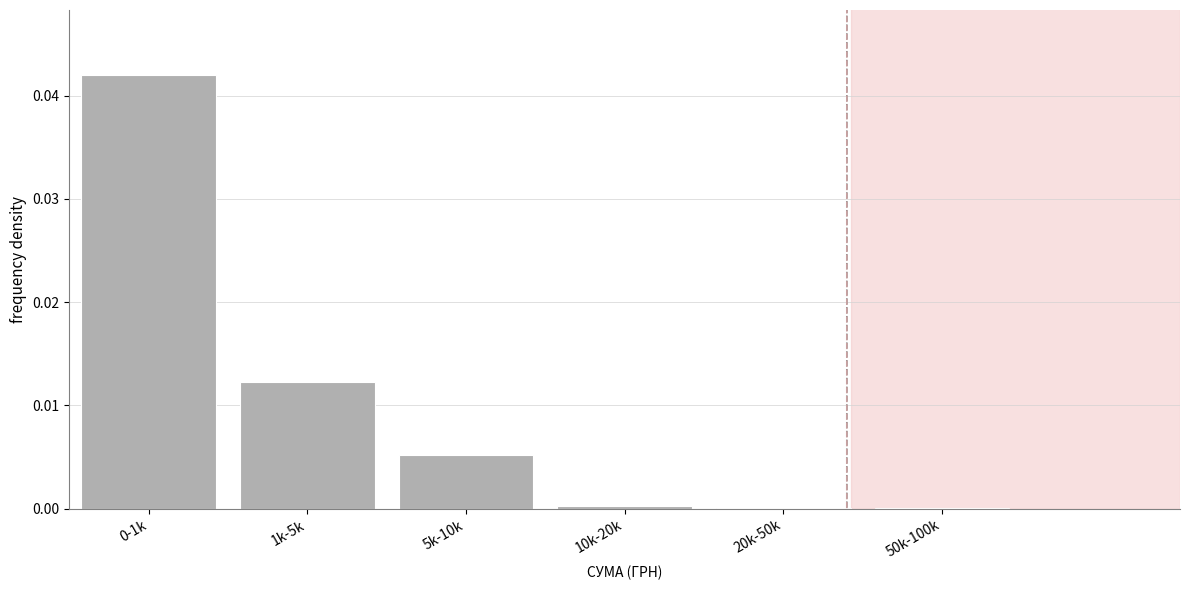

The chart shows a value of 0.0 at 0-1k. True or false?

True